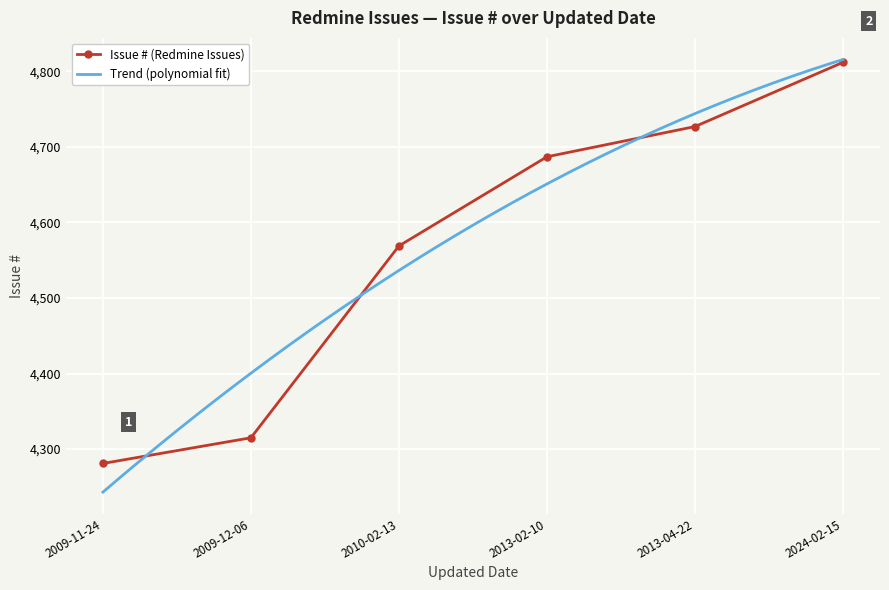

How many distinct data groups are displayed?

1